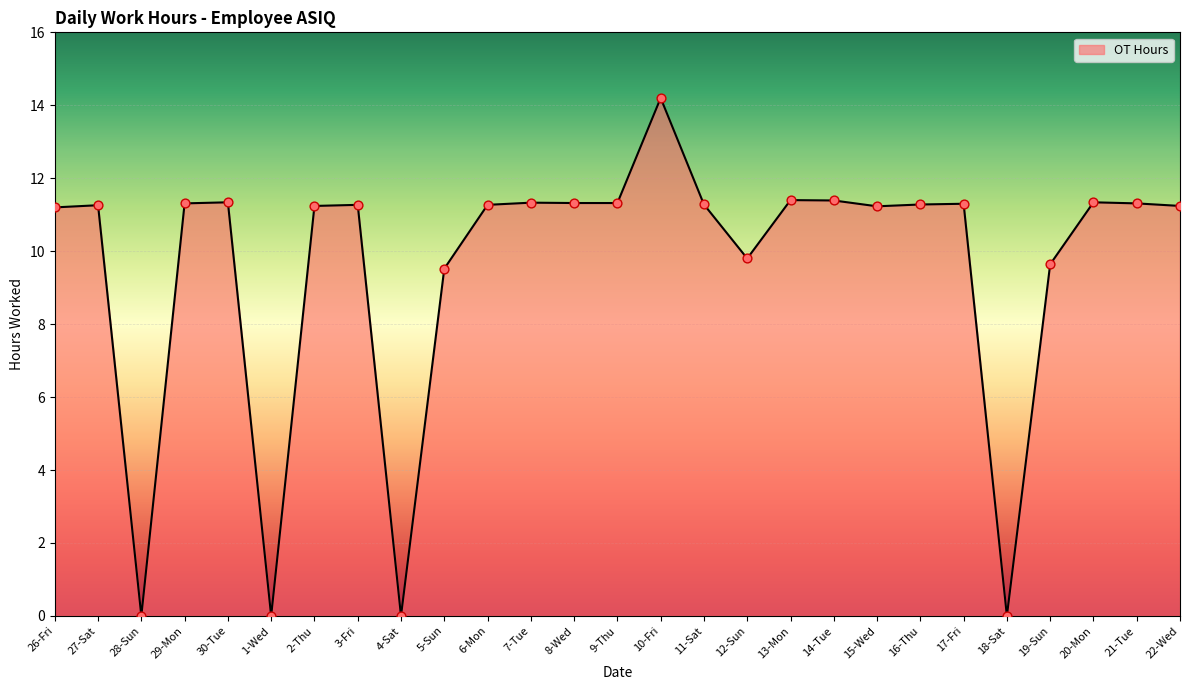

Approximately how many times larger is the value at 14-Tue compared to 11-Sat?

1.0